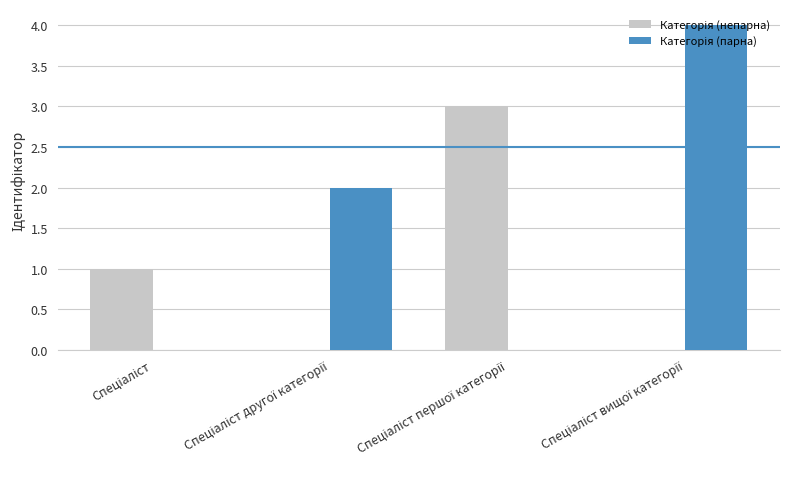

What is the maximum value shown in the chart?

4